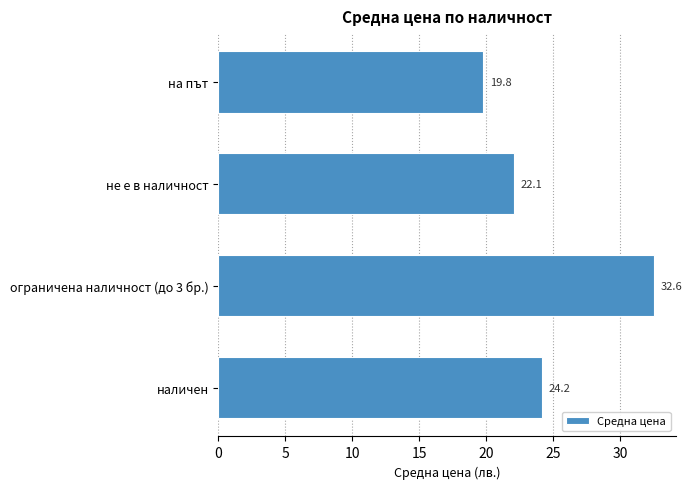

Reading bottom to top, list all the values displayed in this chart.

24.2	32.6	22.1	19.8